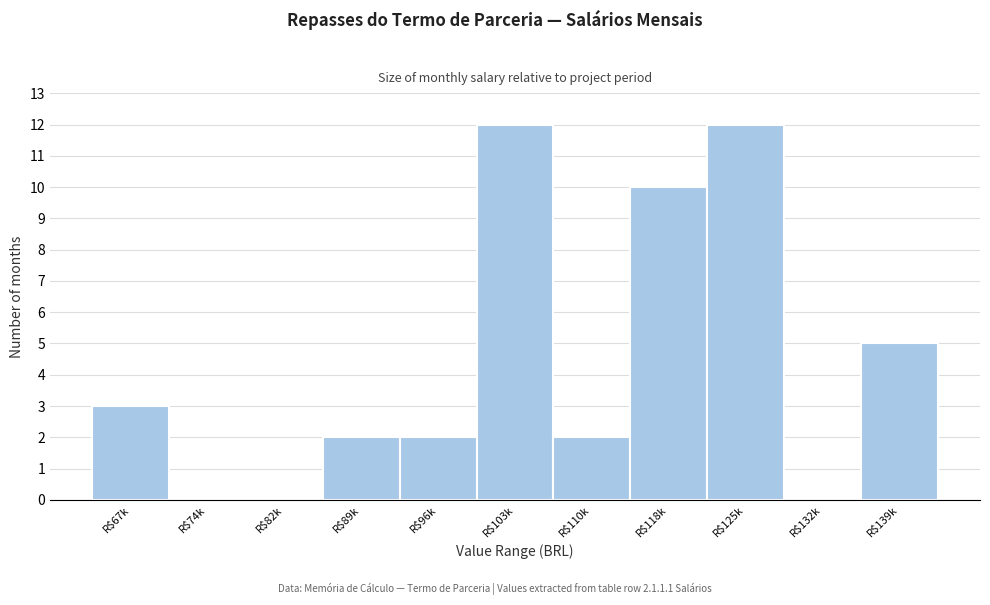

What is the sum of all values?

48